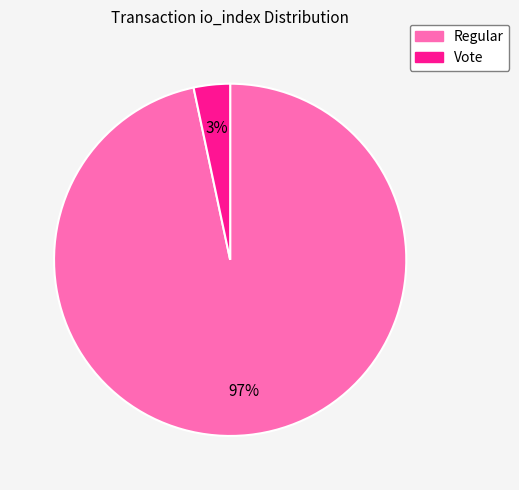

To the nearest percent, what is the average slice percentage?

50%